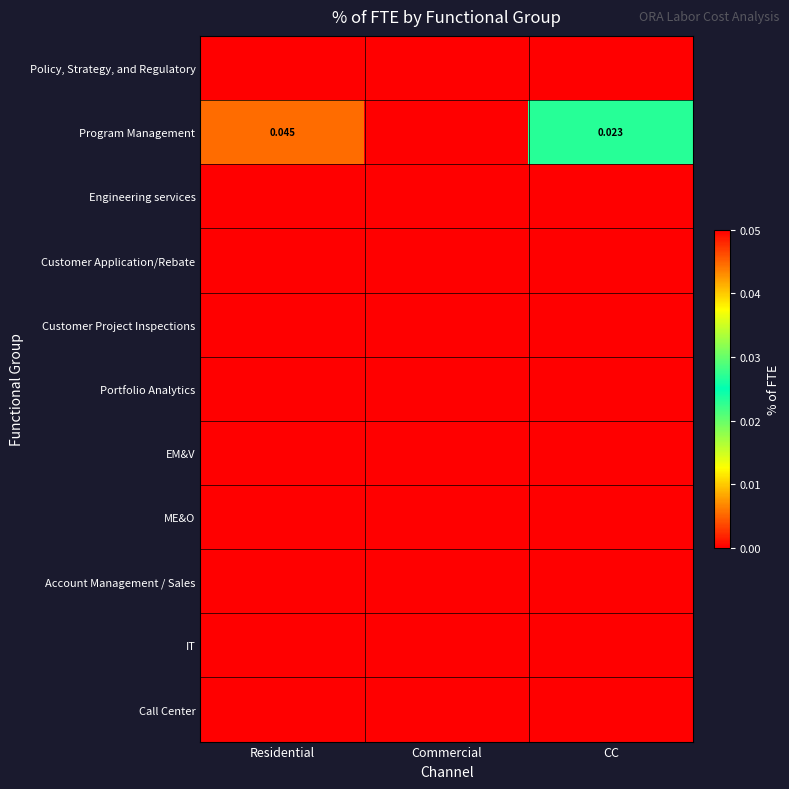

List the labels in order of Customer Project Inspections value, largest first.

Residential, Commercial, CC